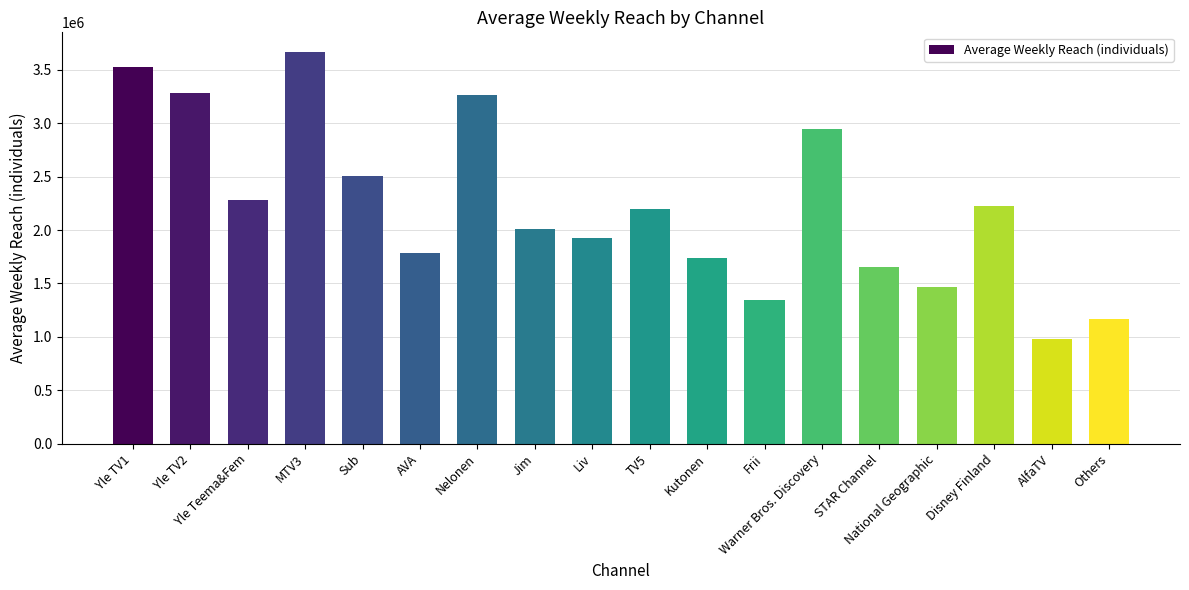

What is the sum of the values at Frii and Nelonen?

4615000